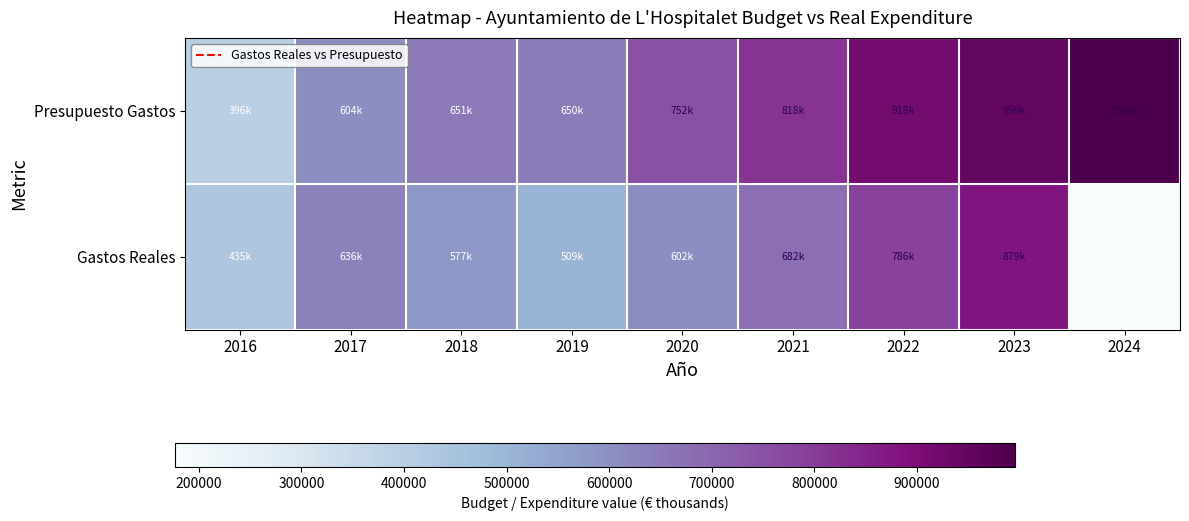

Reading right to left, extract all data points from this chart.

Presupuesto Gastos: 2024=995647.3	2023=949818.2	2022=918193.4	2021=817517.1	2020=752392.8	2019=649676.4	2018=650872.2	2017=603863.1	2016=395608.5
Gastos Reales: 2024=176741.6	2023=878688.3	2022=785931.2	2021=681739.6	2020=602416.8	2019=509344.6	2018=577385.8	2017=636002.5	2016=435426.5